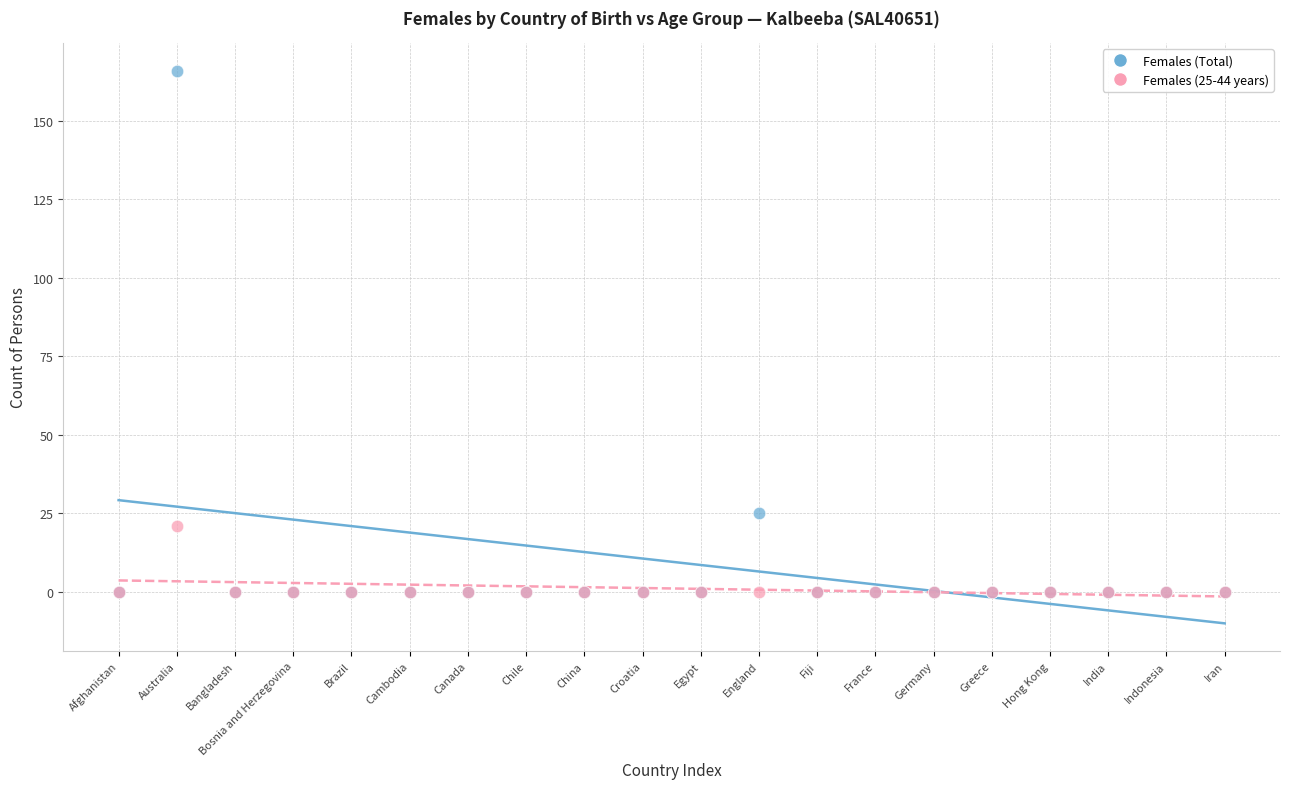

In the Females (Total) series, what Y value is closest to 83?

25